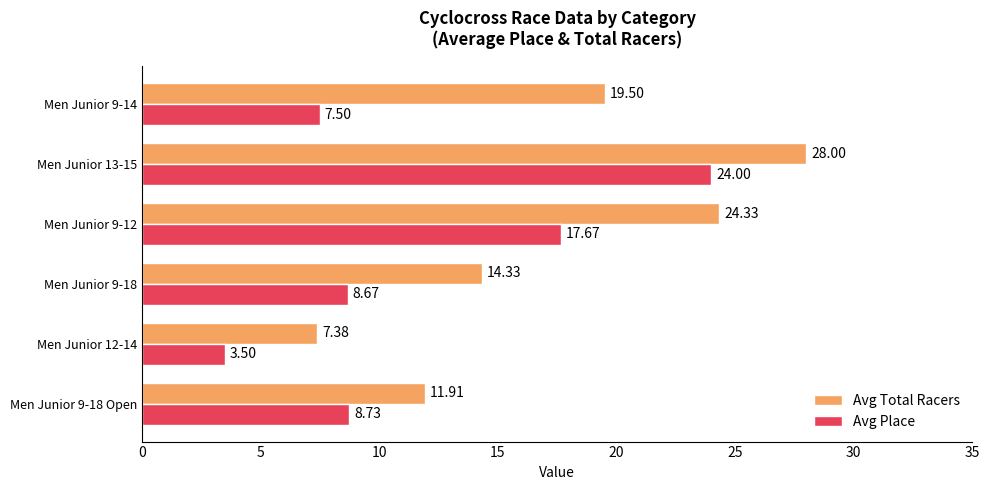

What is the difference between the maximum and minimum values in the Avg Place series?

20.5